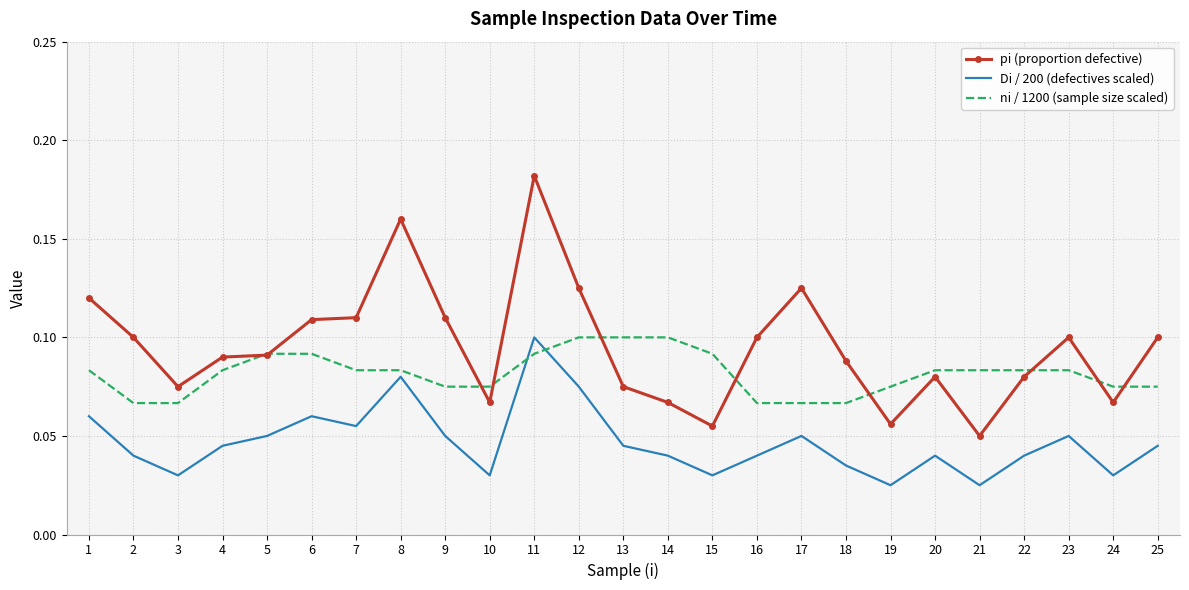

Rank the series by their average value, from lowest to highest.

Di / 200 (defectives scaled), ni / 1200 (sample size scaled), pi (proportion defective)